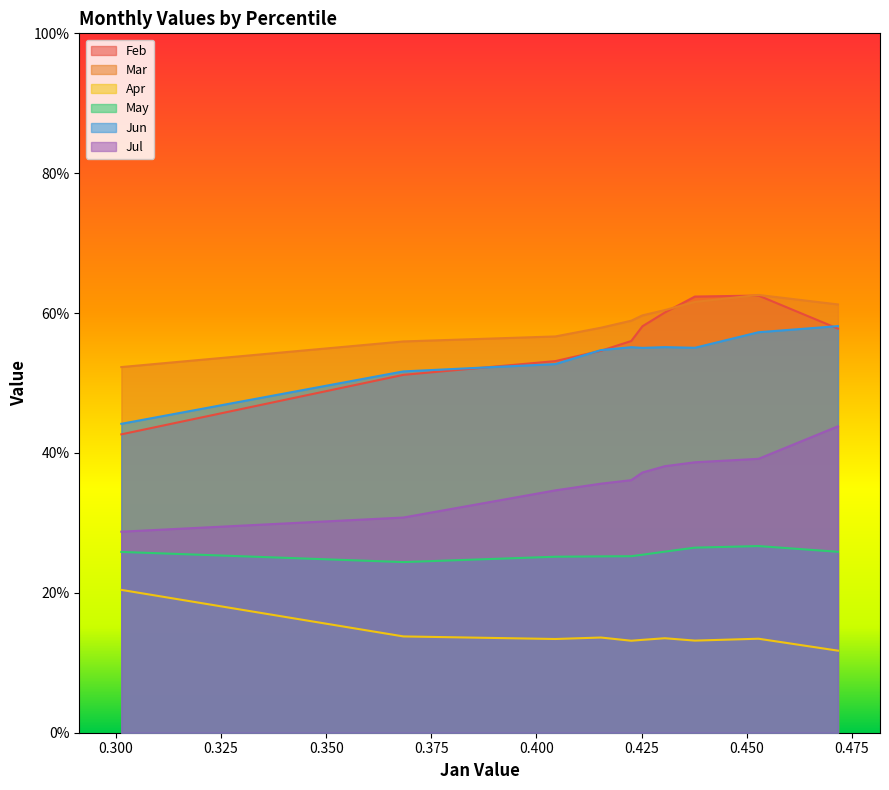

What are all the series names shown in the legend?

Feb, Mar, Apr, May, Jun, Jul